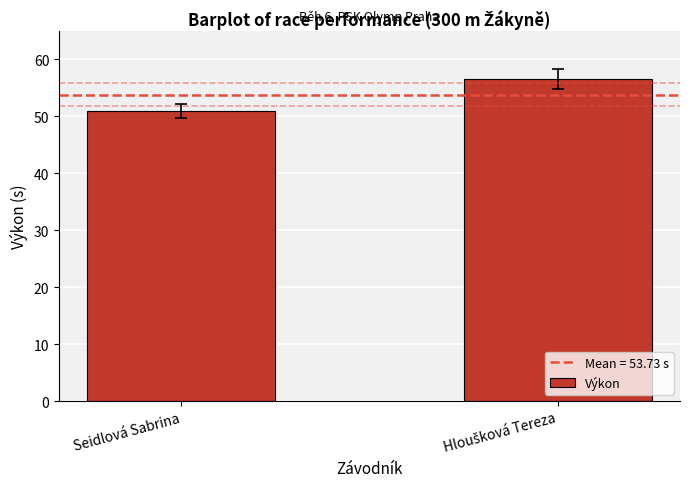

Where is the data nearest to the value 53?

Seidlová Sabrina